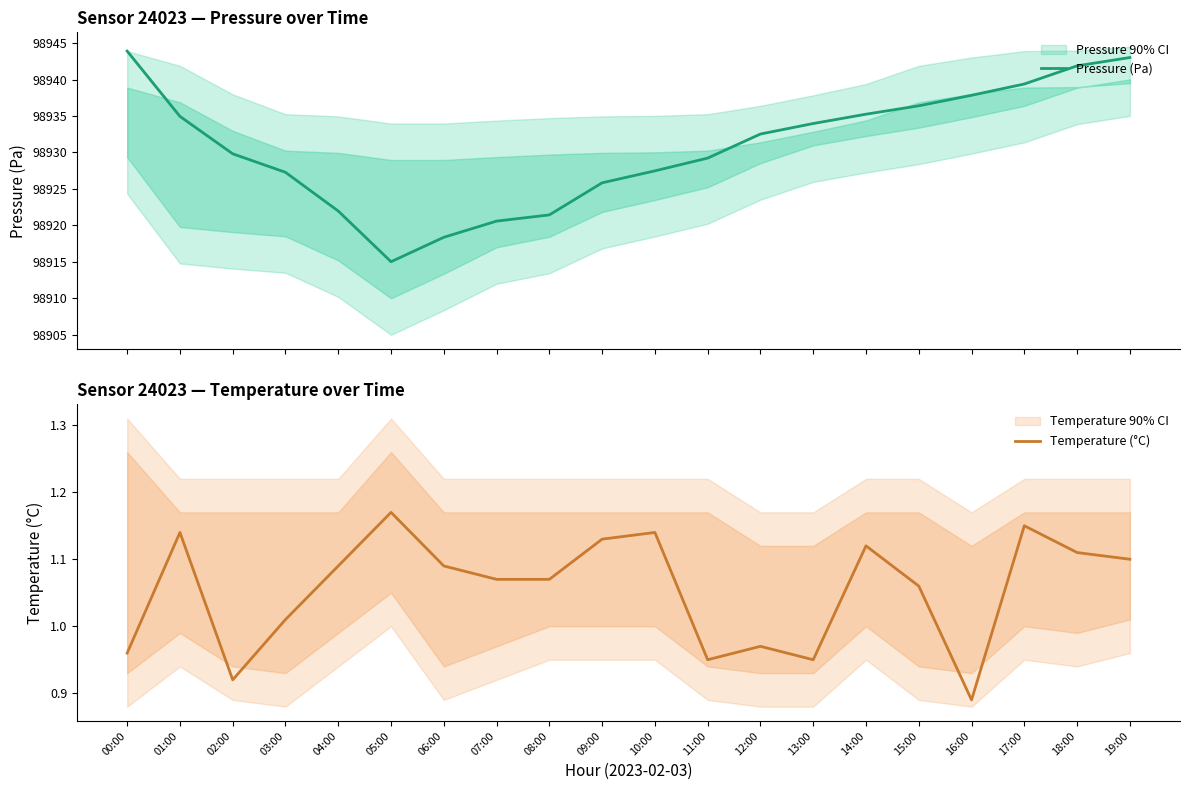

Reading left to right, what are all the values shown in this chart?

Pressure (Pa): 98943.9	98934.9	98929.8	98927.3	98922.0	98915.0	98918.4	98920.6	98921.4	98925.8	98927.5	98929.2	98932.5	98934.0	98935.2	98936.4	98937.8	98939.4	98941.9	98943.0
Temperature (°C): 1.0	1.1	0.9	1.0	1.1	1.2	1.1	1.1	1.1	1.1	1.1	0.9	1.0	0.9	1.1	1.1	0.9	1.1	1.1	1.1